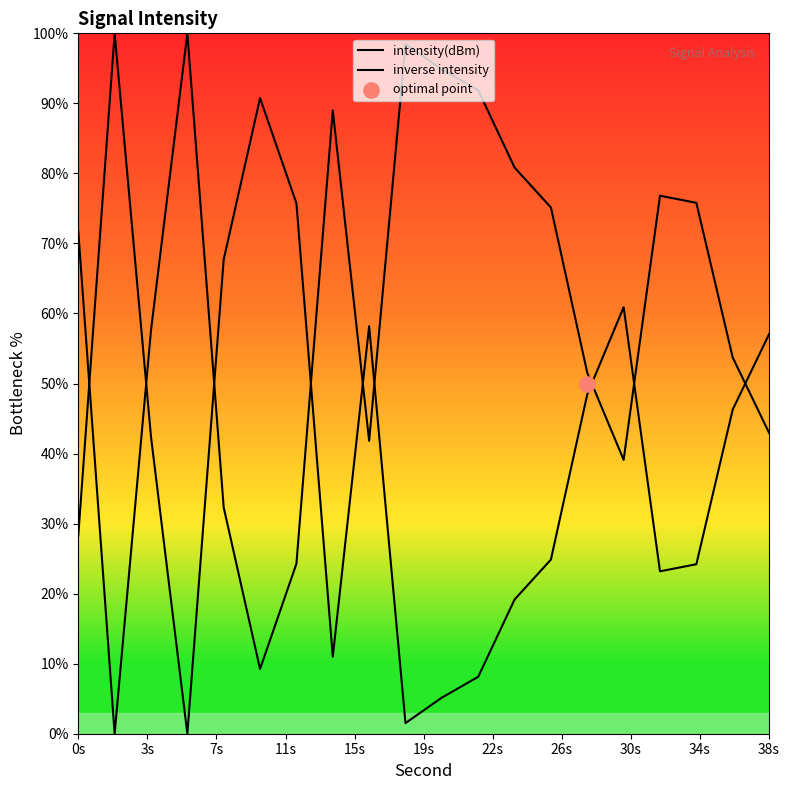

Which series contains the lowest Y value?

intensity(dBm)